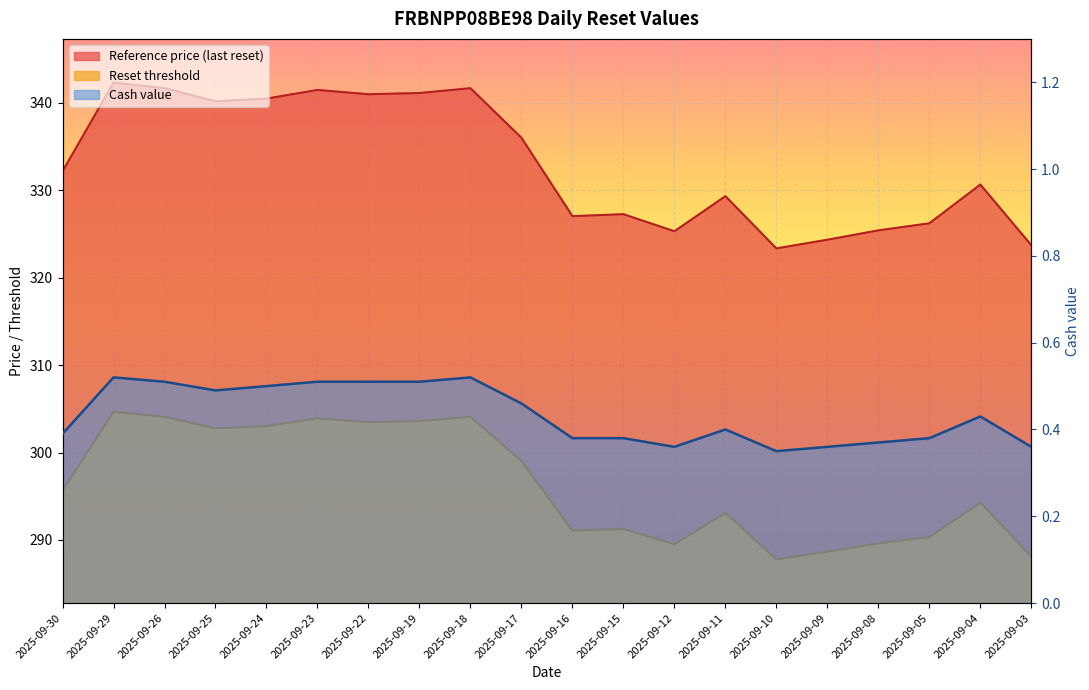

Where is the first local minimum for Cash value?

2025-09-25